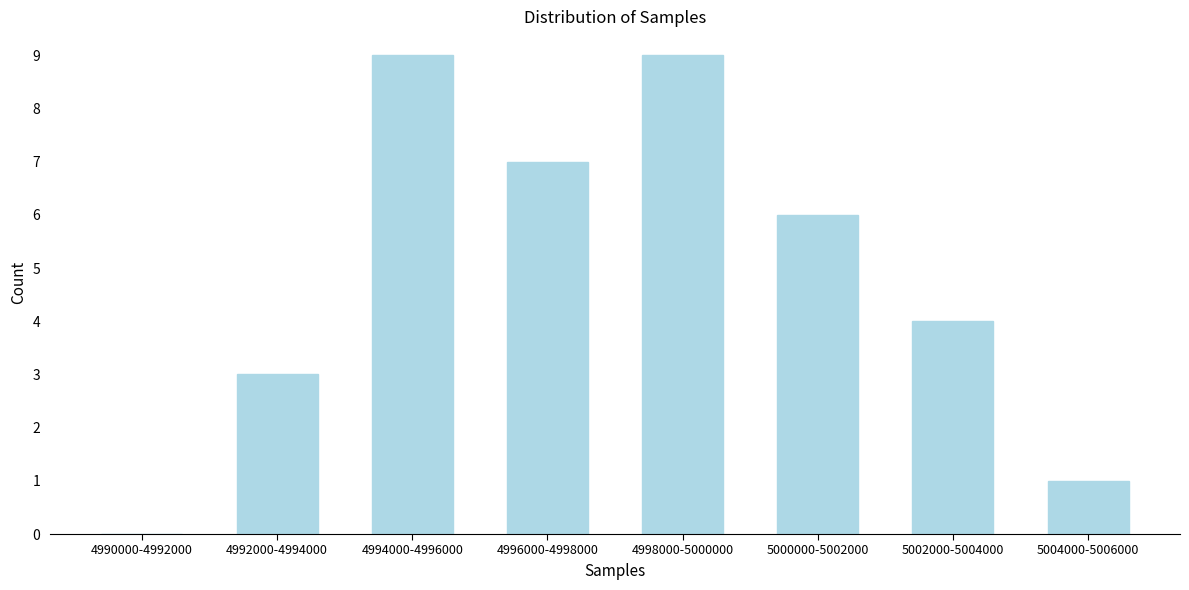

Reading left to right, extract all data points from this chart.

4990000-4992000=0	4992000-4994000=3	4994000-4996000=9	4996000-4998000=7	4998000-5000000=9	5000000-5002000=6	5002000-5004000=4	5004000-5006000=1